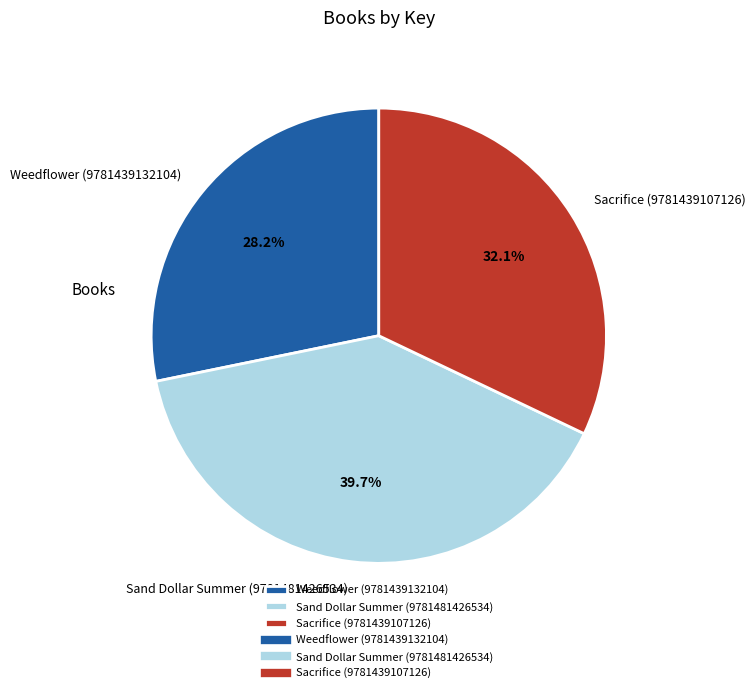

Is it true that Sacrifice (9781439107126) is 22% of the pie?

False